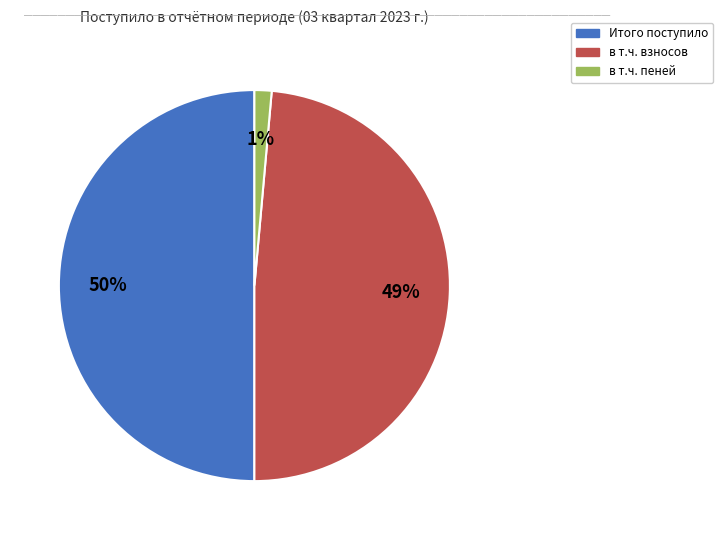

To the nearest percent, what is the average slice percentage?

33%